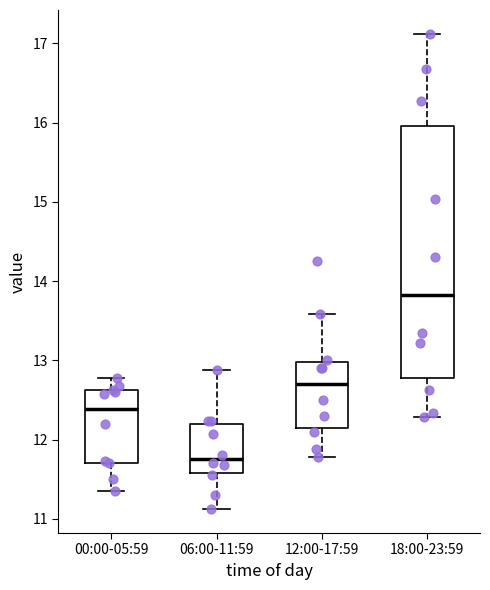

Which box has the lowest median line?

06:00-11:59